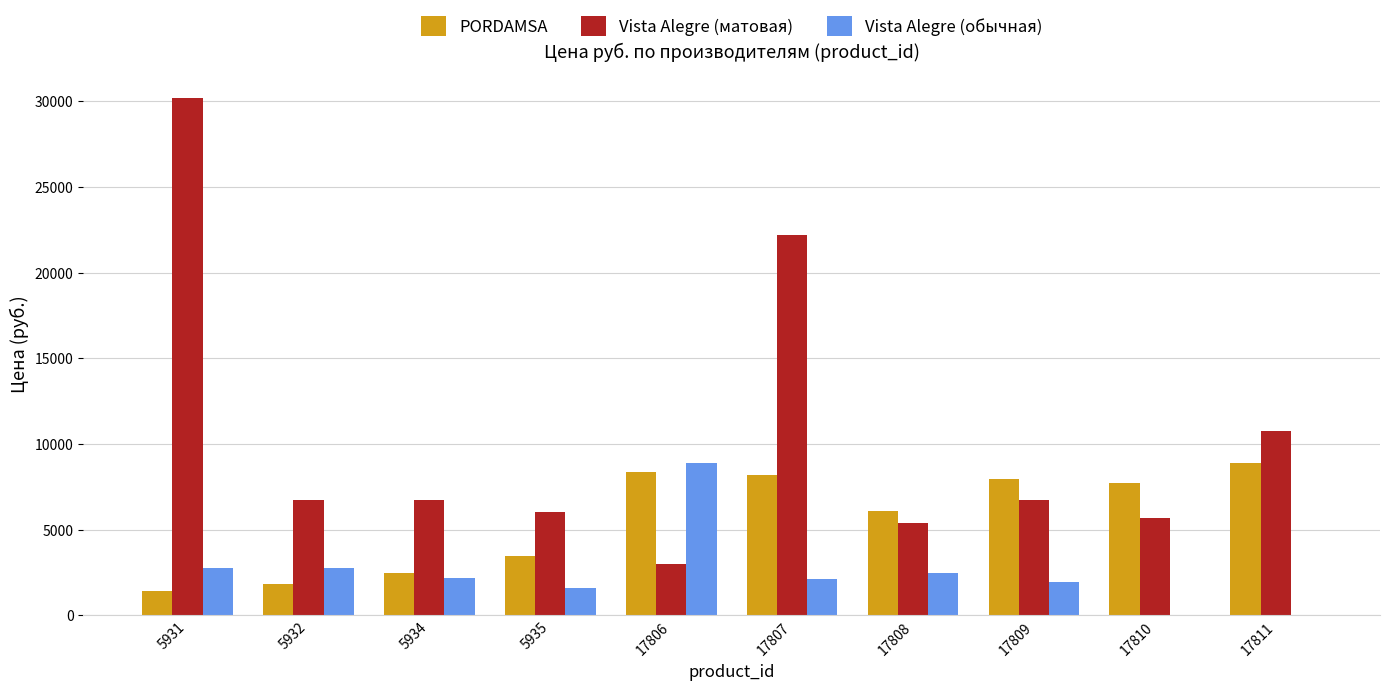

Are the bars horizontal?

No